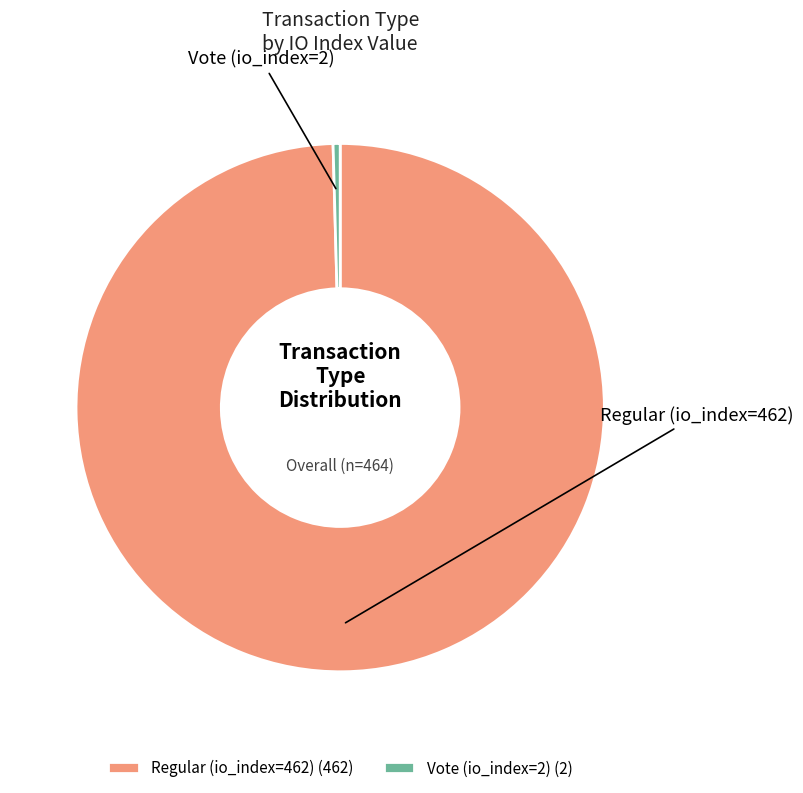

Rank the categories by value from highest to lowest.

Regular (io_index=462), Vote (io_index=2)